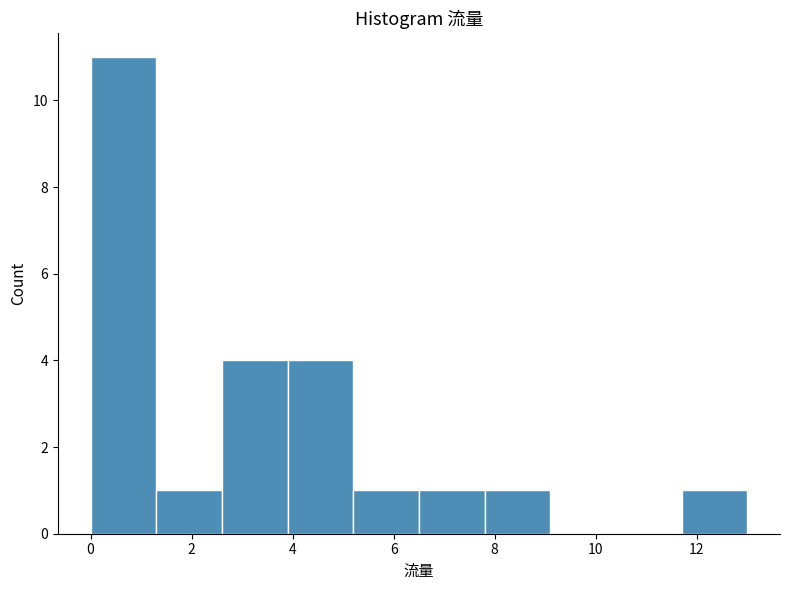

Reading left to right, list every bar in this chart as the range it spans on the x-axis followed by its height. Neither the bar edges nor the heights are printed on the chart, so give them approximately, as read against the axes.

0.0 to 1.3: 11
1.3 to 2.6: 1
2.6 to 3.9: 4
3.9 to 5.2: 4
5.2 to 6.5: 1
6.5 to 7.8: 1
7.8 to 9.1: 1
9.1 to 10.4: 0
10.4 to 11.7: 0
11.7 to 13.0: 1